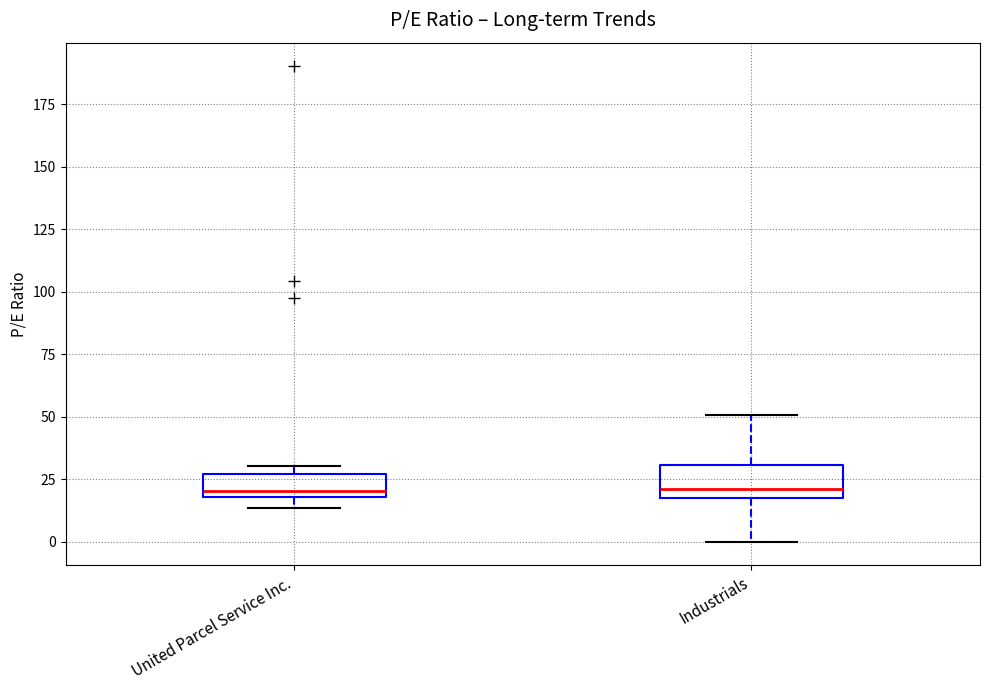

Where is the lower edge of the box for United Parcel Service Inc. on the y-axis? The values are not printed on the chart, so give them approximately, as read against the axis.

20